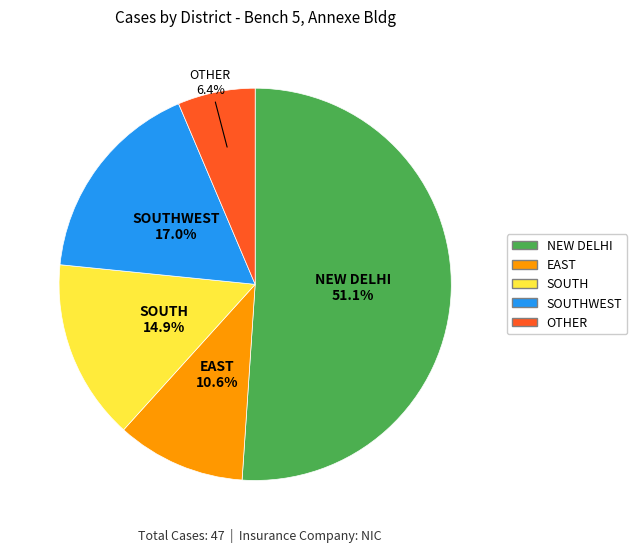

Is there a majority slice in this chart?

Yes